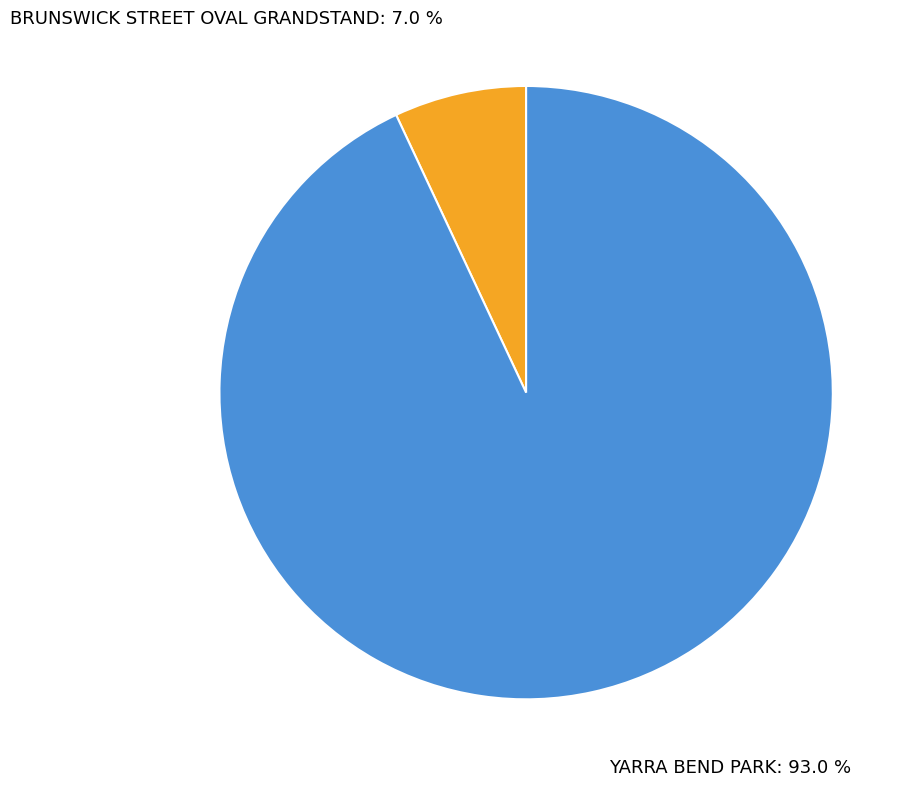

Which slice represents more than half of the pie?

YARRA BEND PARK